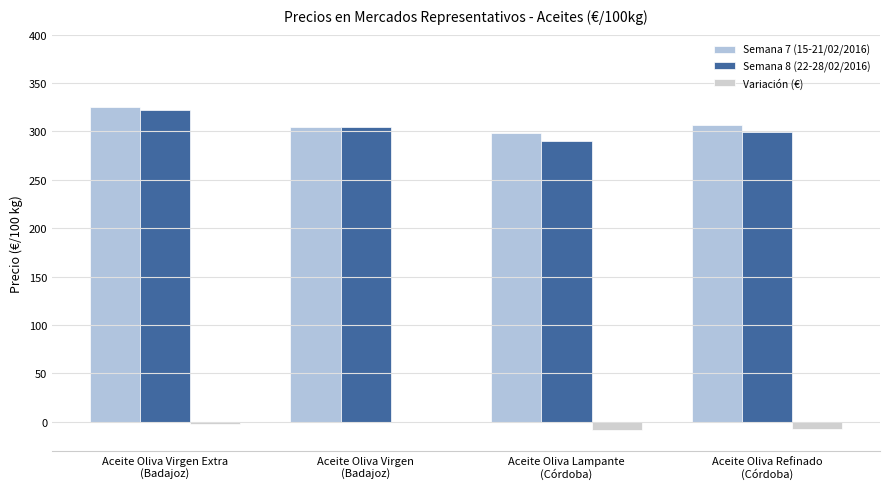

Is it true that Variación (€) equals 5.2 at Aceite Oliva Virgen
(Badajoz)?

False